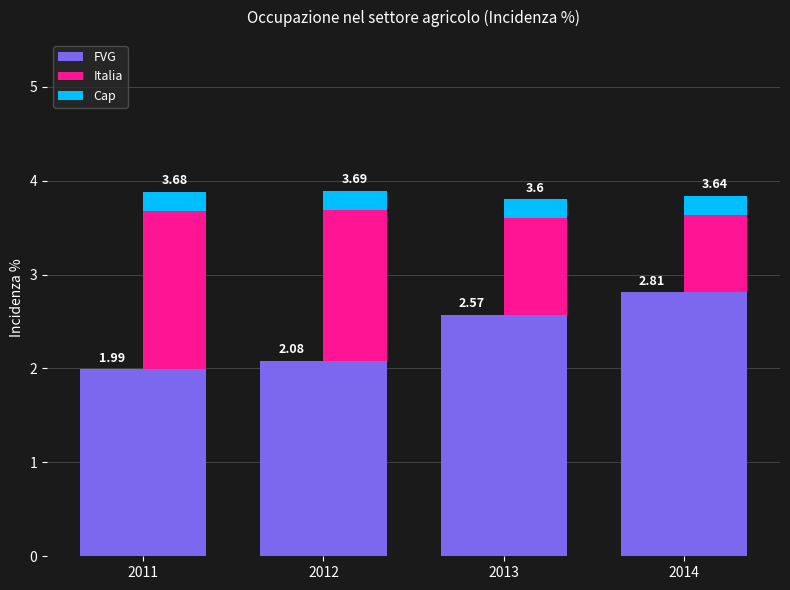

What is the spread (max minus min) of values at 2011?

1.8